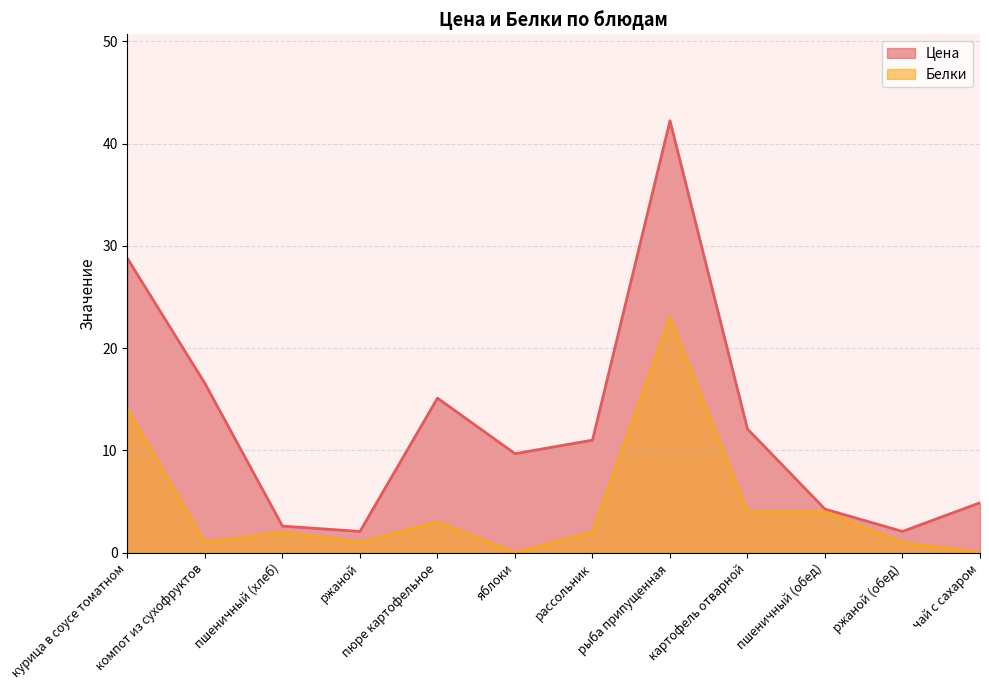

Between яблоки and пшеничный (обед), which is larger?

яблоки